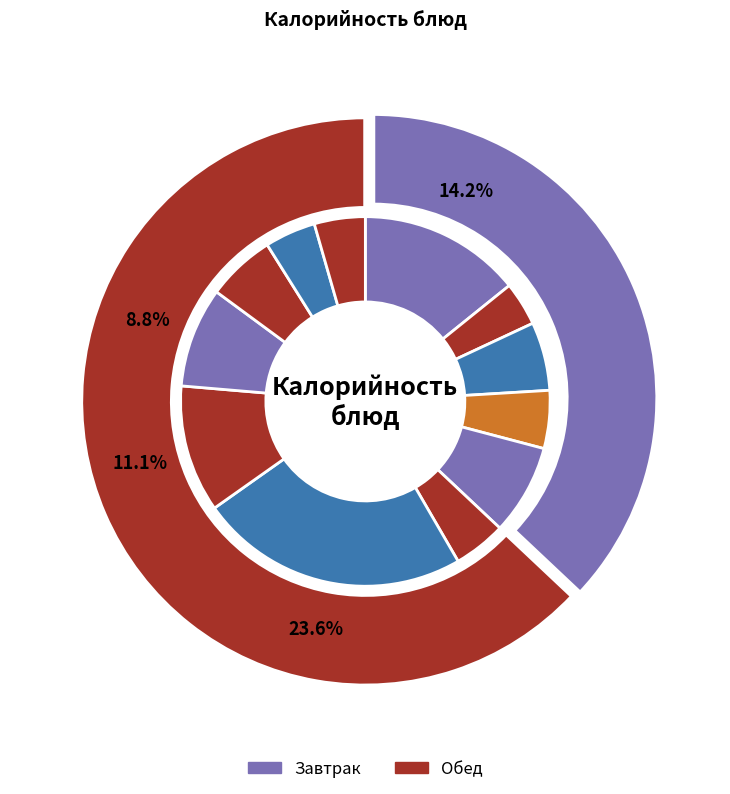

True or false: Масло сливочное порция accounts for 1% of the total.

False